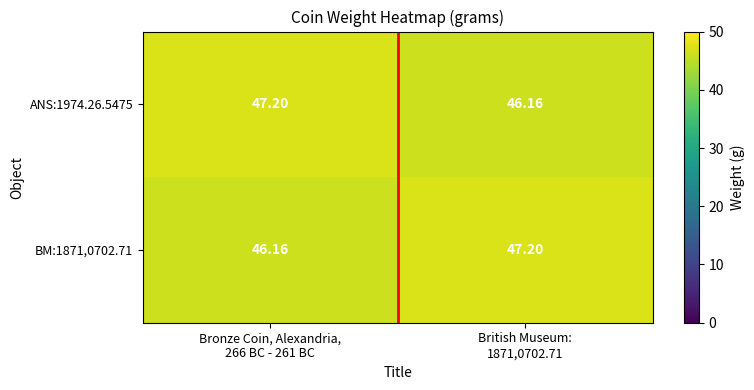

List the series in order of their peak value, highest first.

ANS:1974.26.5475, BM:1871,0702.71